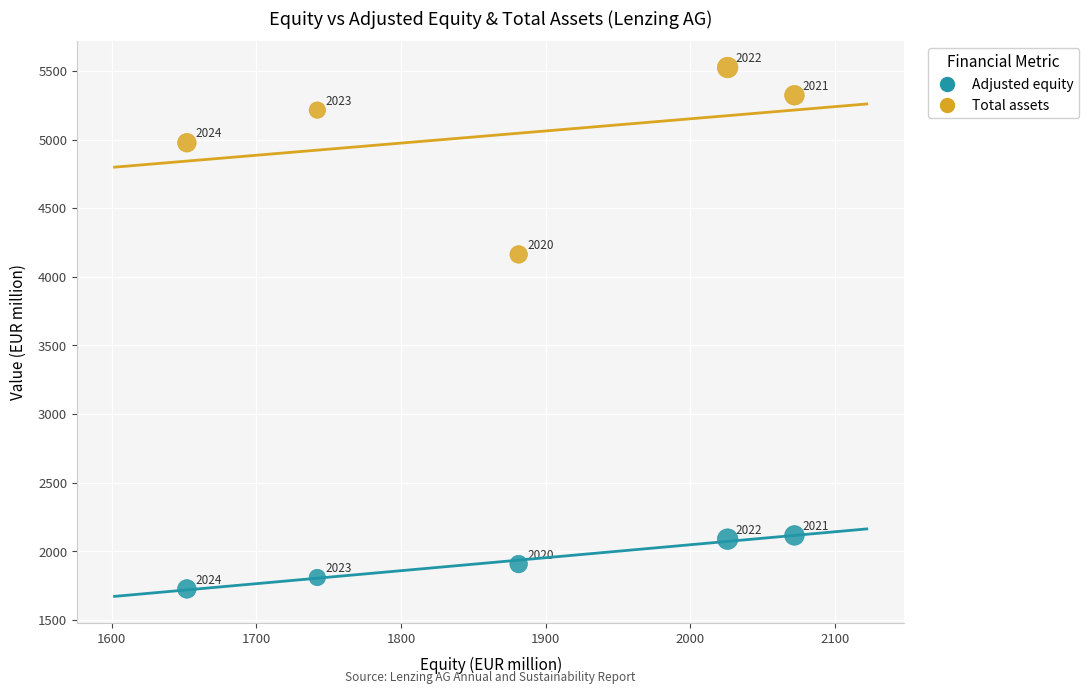

What is the X range (max minus min) for the scatter plot?

420.1